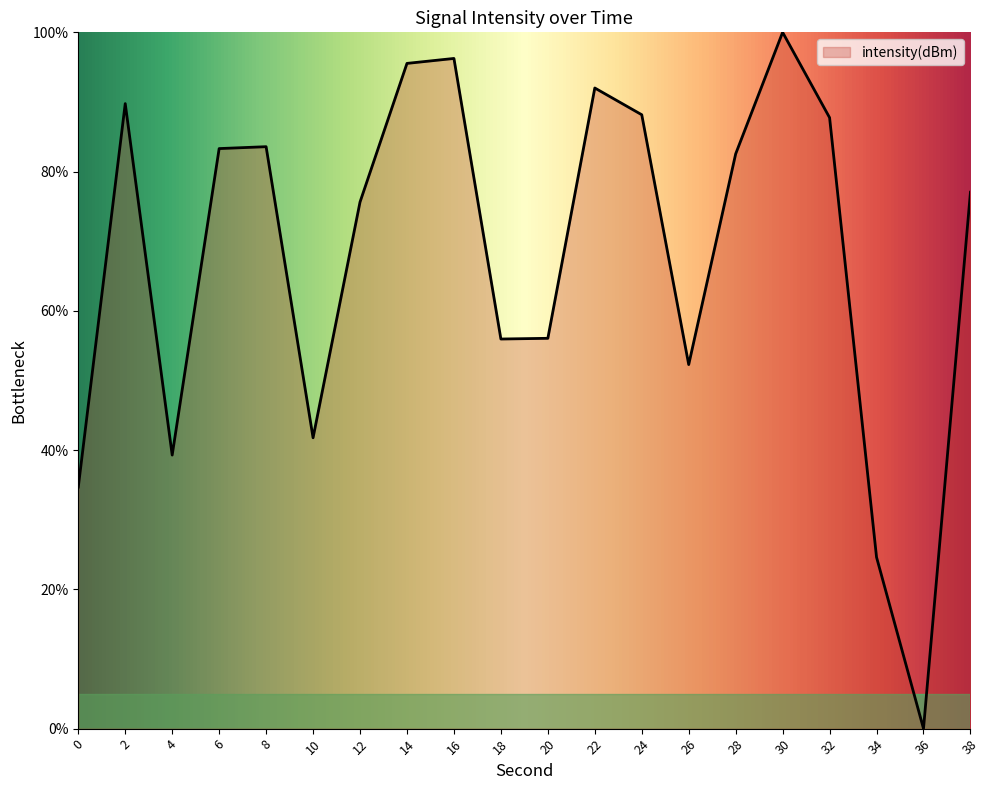

True or false: the data shows 34.0 at 22.

False